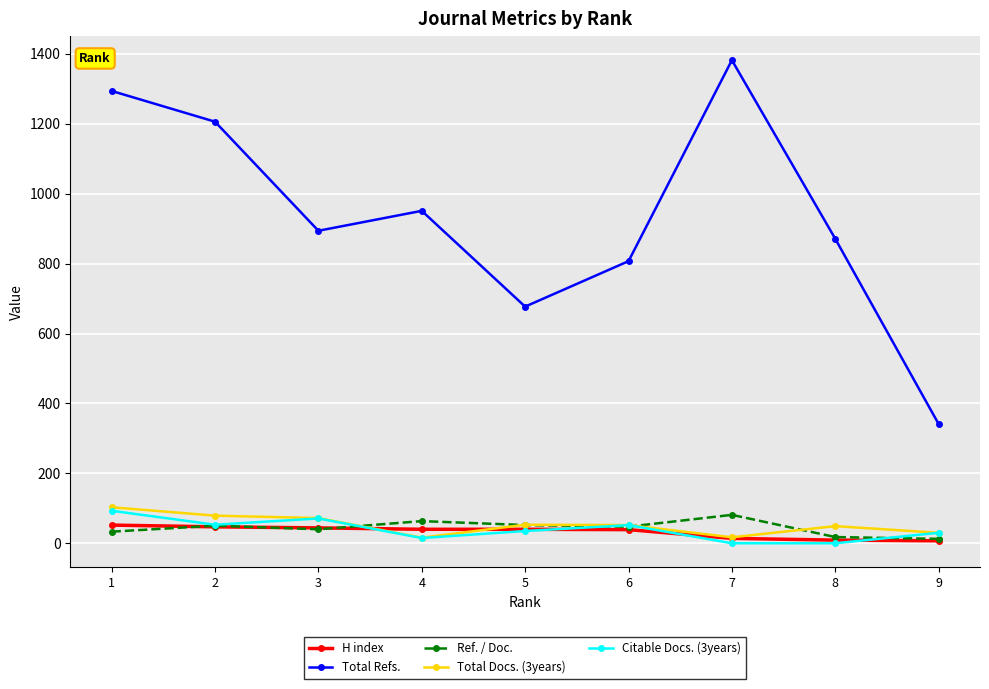

True or false: Total Refs. has more than 0 points higher than both neighbors.

True